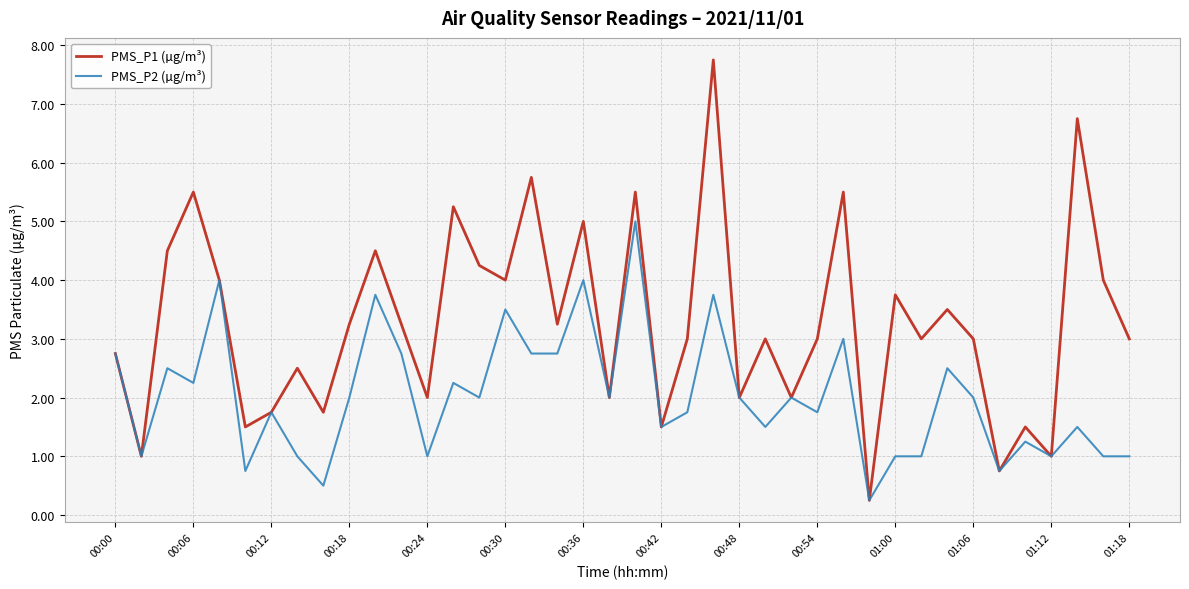

Which series has the largest total across all categories?

PMS_P1 (µg/m³)